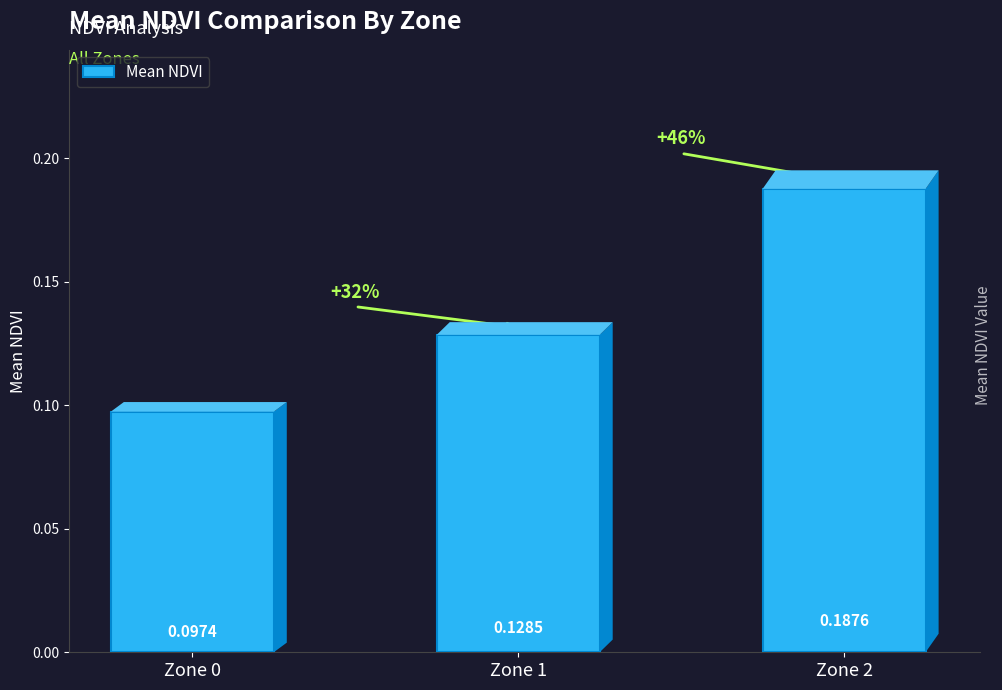

At which category does the chart reach its minimum across all series?

Zone 0